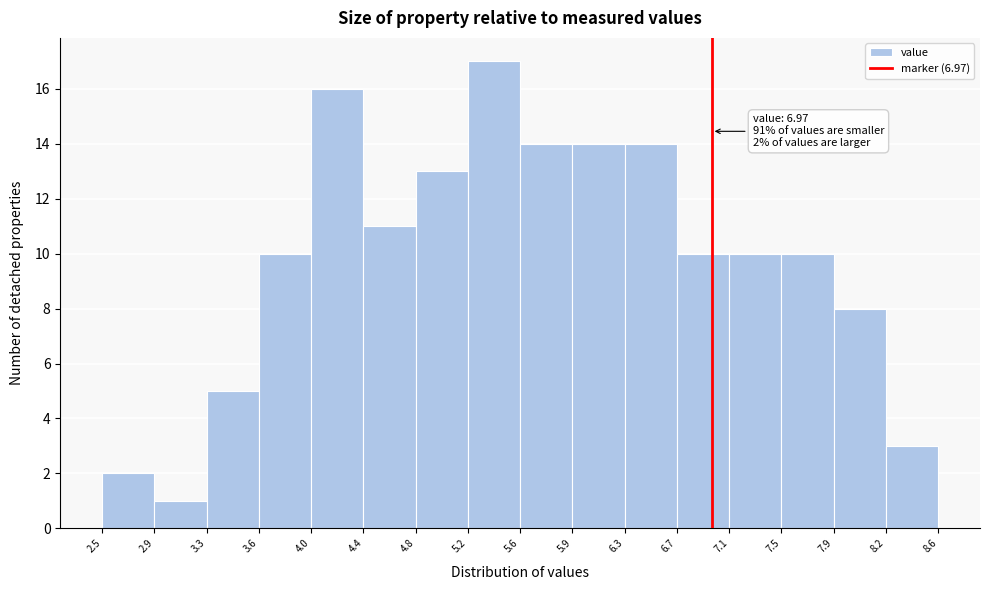

Which range on the x-axis has the tallest bar?

5.2 to 5.6